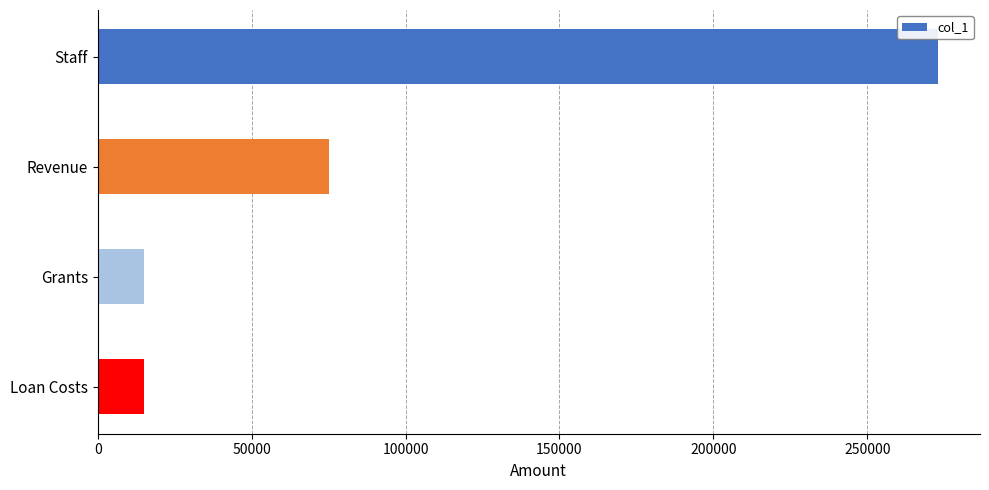

What is the average value?

94508